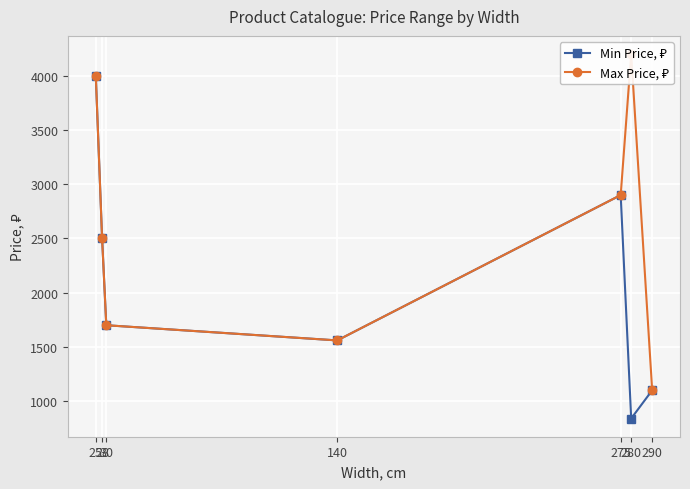

At how many categories does at least one series exceed 3234?

2